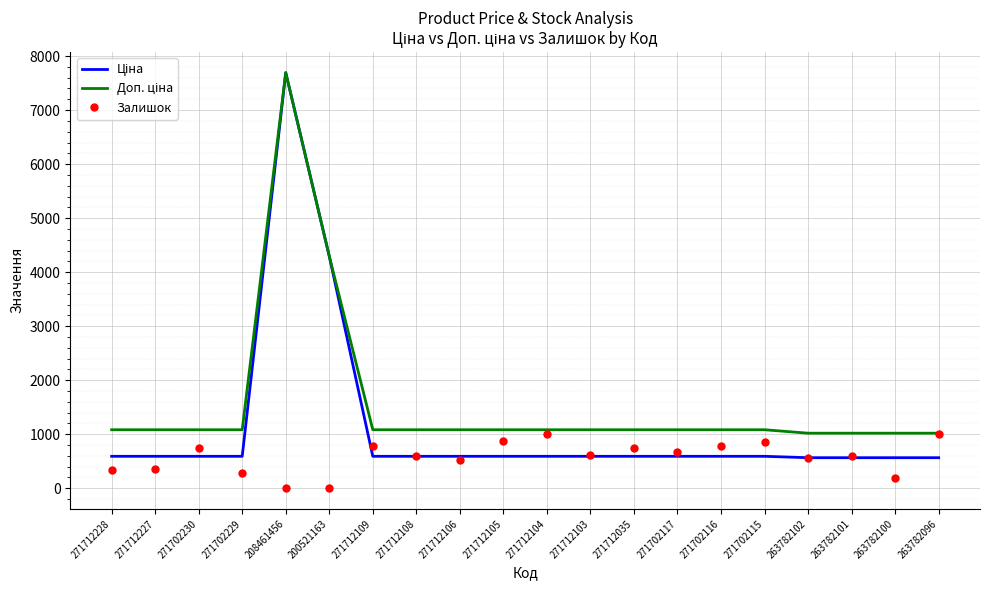

True or false: Залишок has a value of 735.0 at 271702230.

True